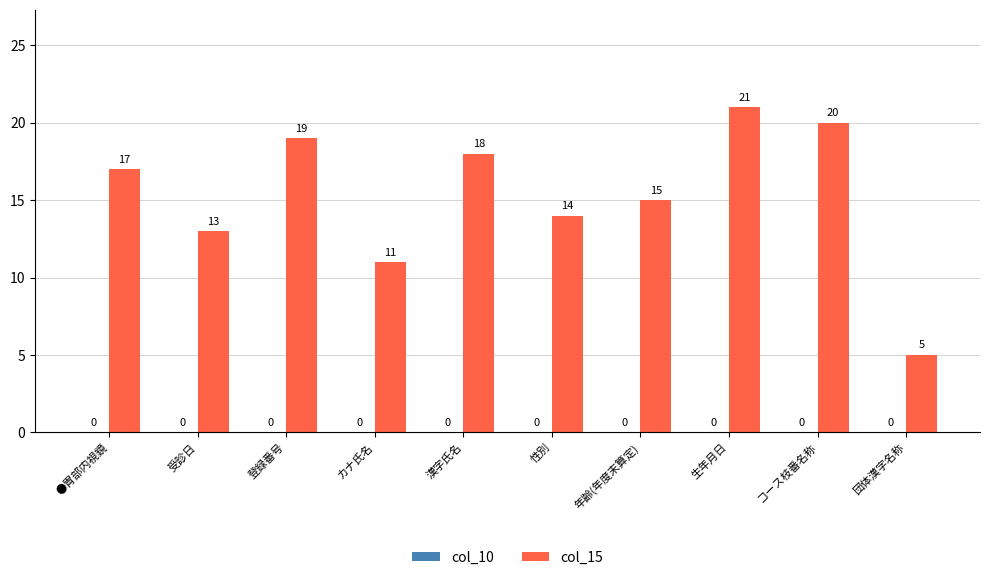

Reading left to right, extract all data points from this chart.

●胃部内視鏡=17	受診日=13	登録番号=19	カナ氏名=11	漢字氏名=18	性別=14	年齢(年度末算定)=15	生年月日=21	コース枝番名称=20	団体漢字名称=5